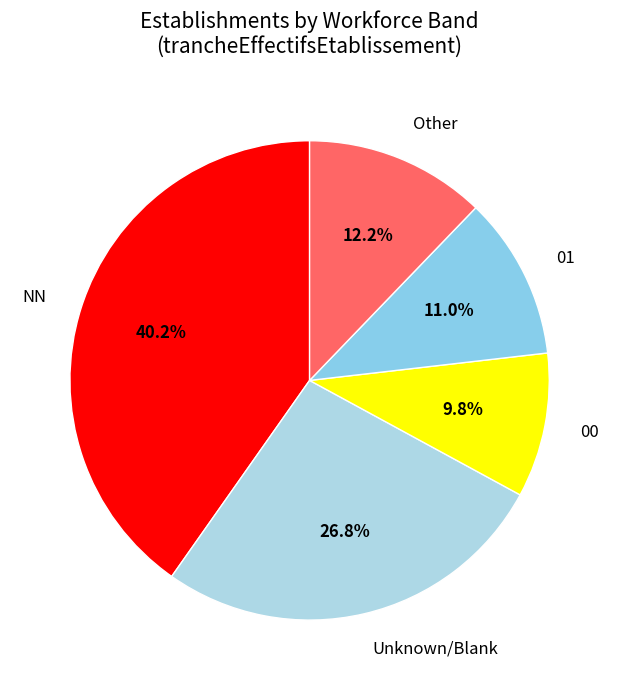

Which slice is the largest?

NN